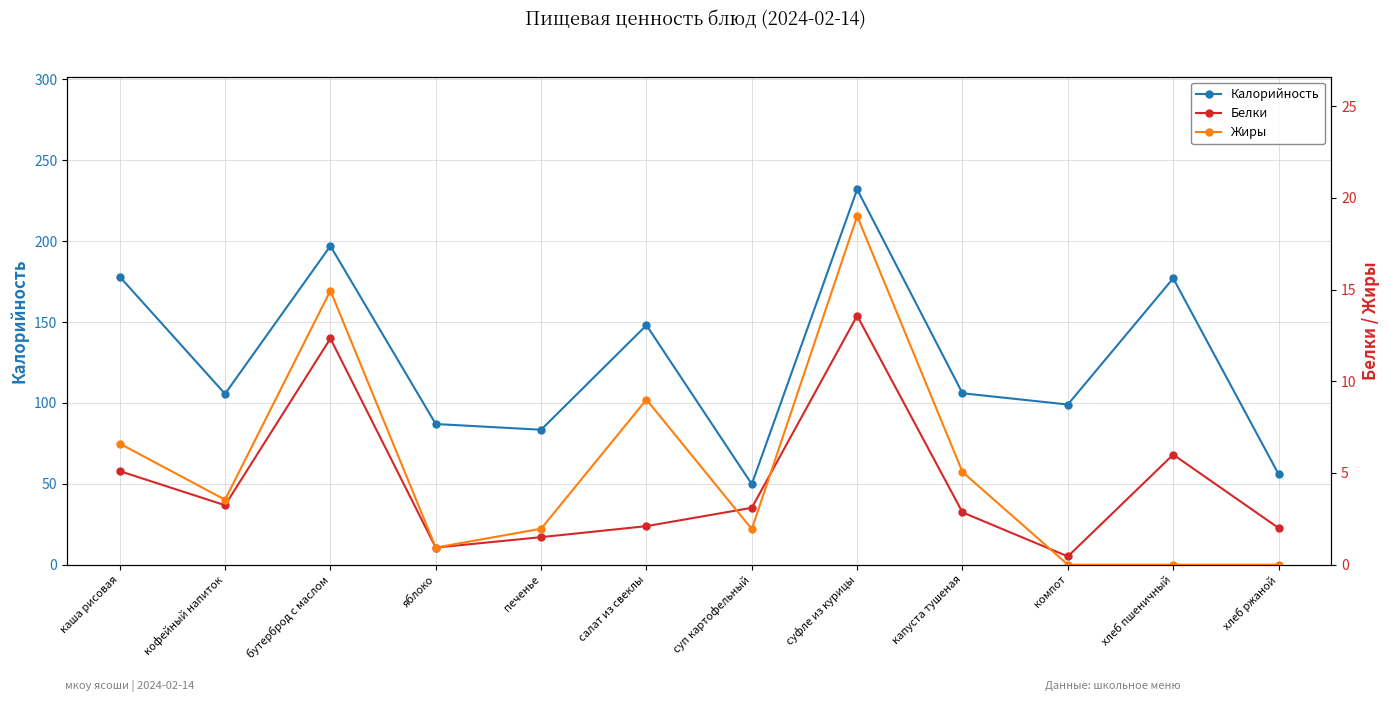

Is the value of Белки at кофейный напиток greater than the value of Калорийность at бутерброд с маслом?

No